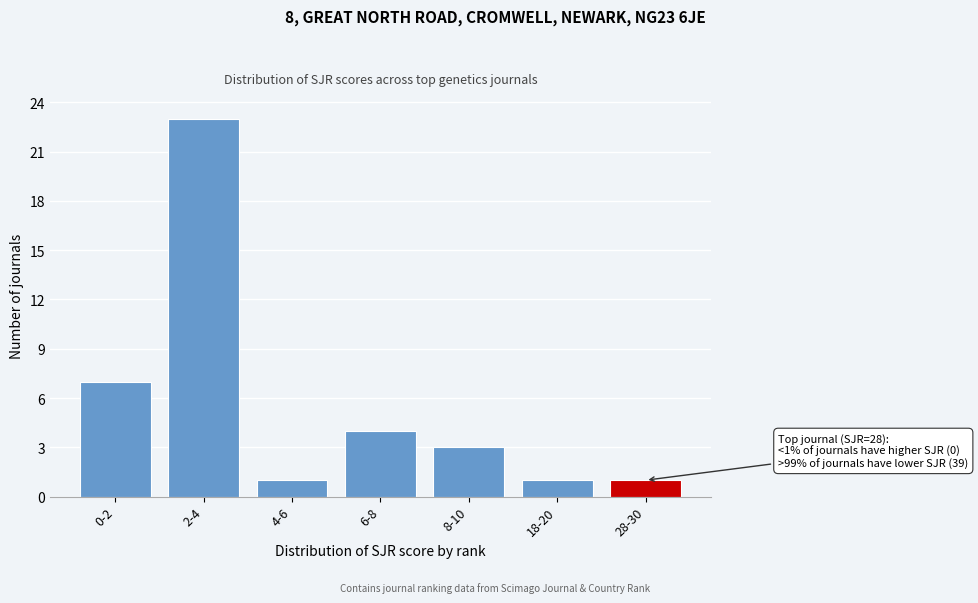

Reading left to right, list all the values displayed in this chart.

0-2=7	2-4=23	4-6=1	6-8=4	8-10=3	18-20=1	28-30=1